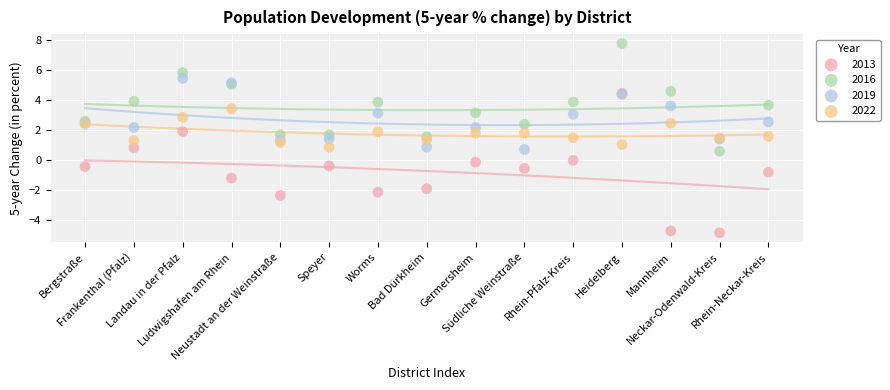

Which series reaches the minimum Y coordinate?

2013